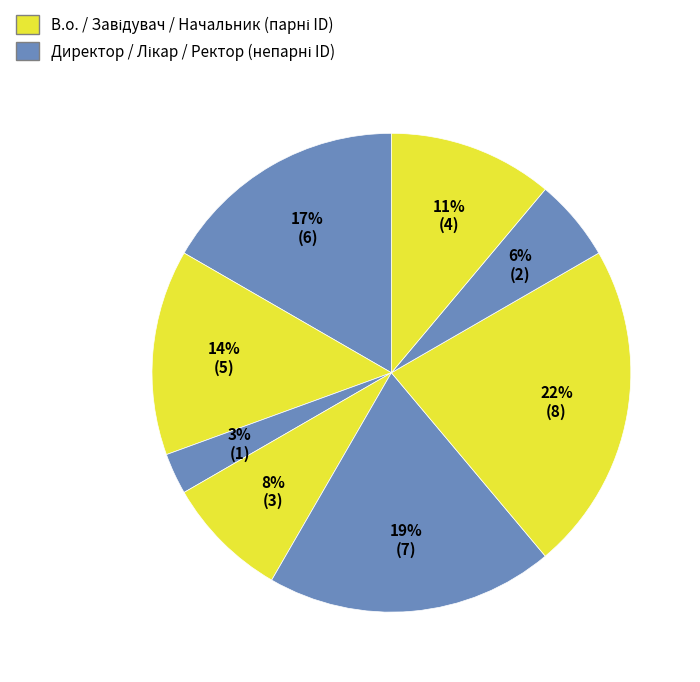

Count the number of slices in the pie.

8